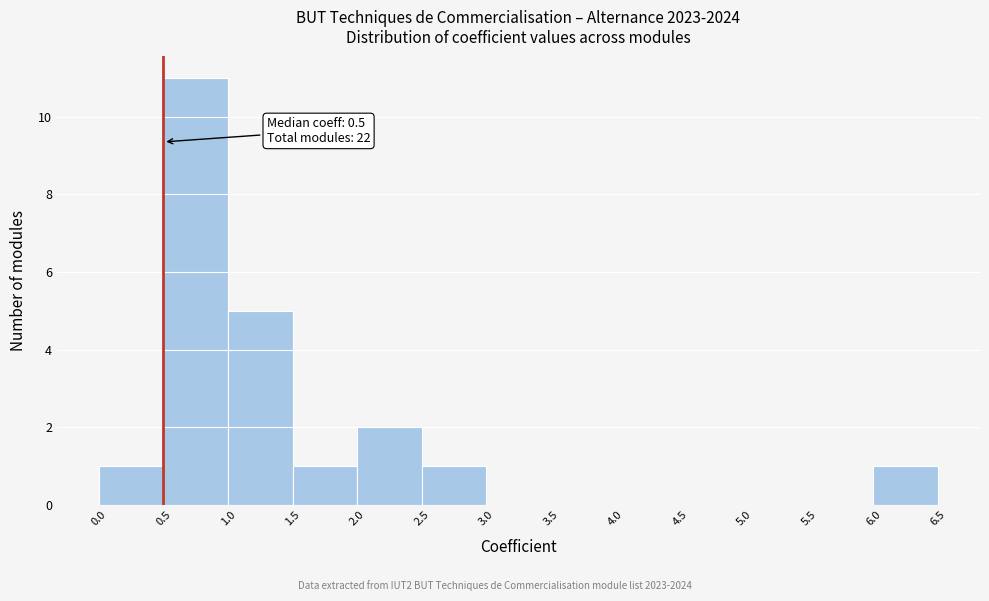

Which range on the x-axis has the tallest bar?

0.5 to 1.0